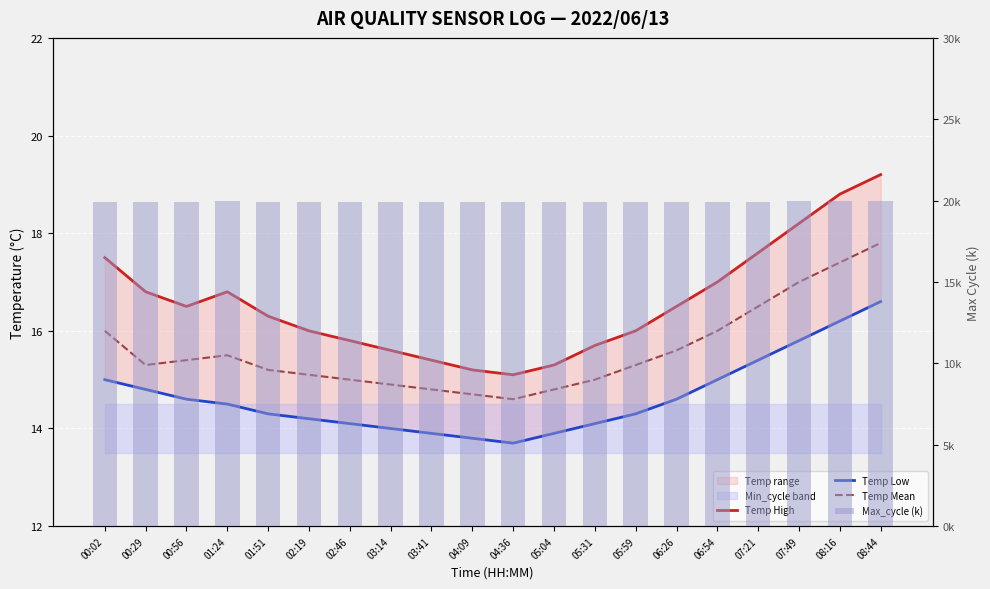

Does the chart contain stacked bars?

No